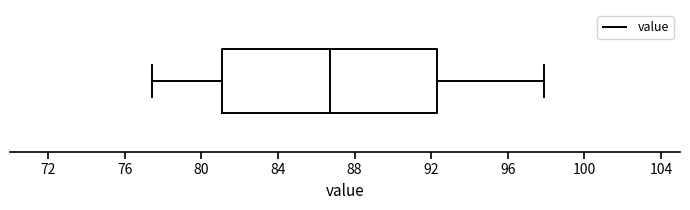

Read this box plot against the x-axis: the position of the median line, the range covered by the box, and the ends of both whiskers. The values are not printed on the chart, so give them approximately, as read against the axis.

median 86.5, box 81.0 to 92.5, whiskers 77.5 to 98.0